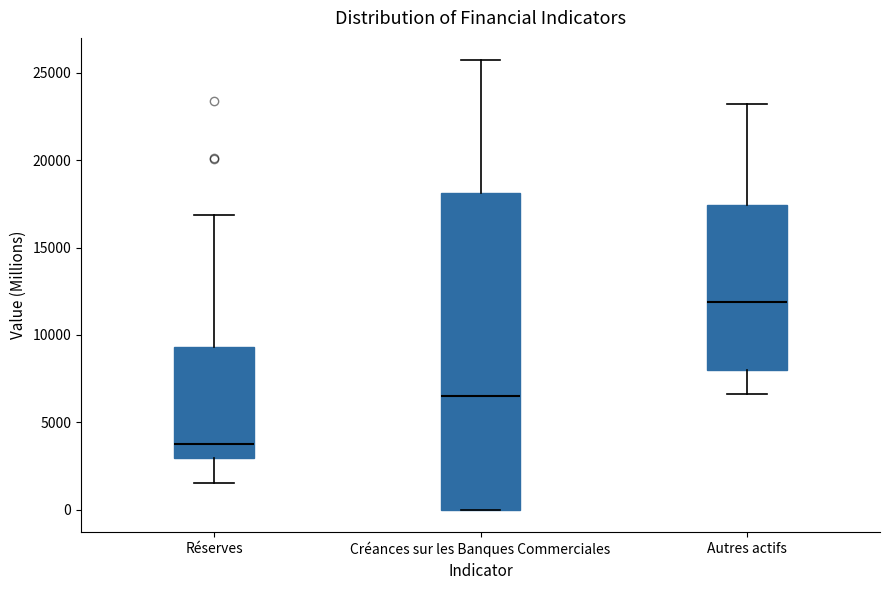

Reading left to right, transcribe this box plot: for each box, give where its median line is, the range the box spans, and where its two whiskers end, as read against the y-axis. The values are not printed on the chart, so give them approximately, as read against the axis.

Réserves: median 3500, box 3000 to 9500, whiskers 1500 to 17000
Créances sur les Banques Commerciales: median 6500, box 0 to 18000, whiskers 0 to 25500
Autres actifs: median 12000, box 8000 to 17500, whiskers 6500 to 23000